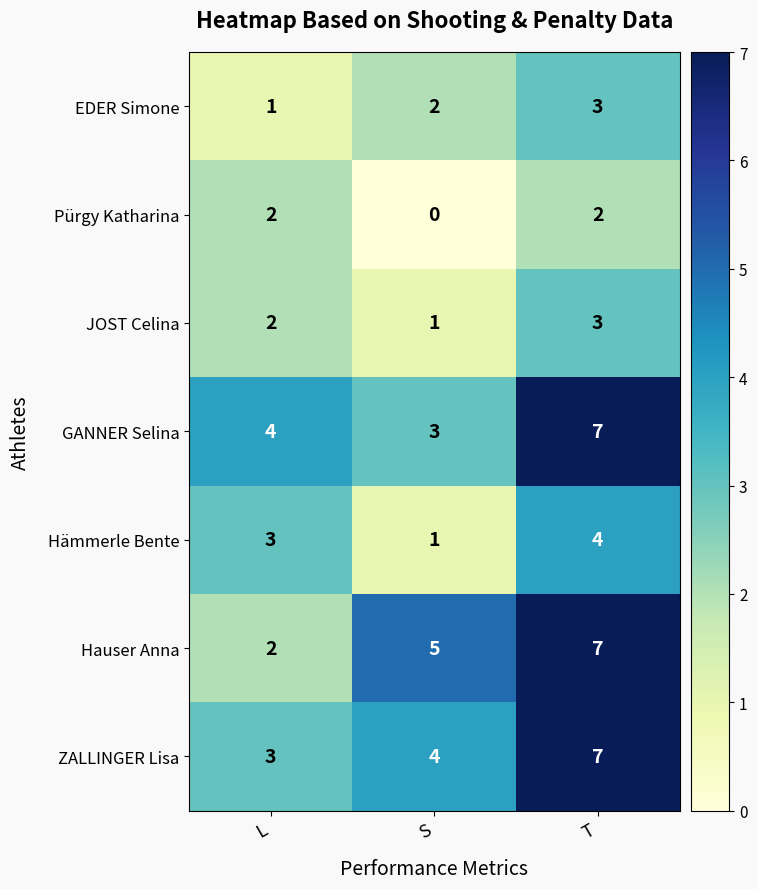

List the labels in order of Hauser Anna value, largest first.

T, S, L